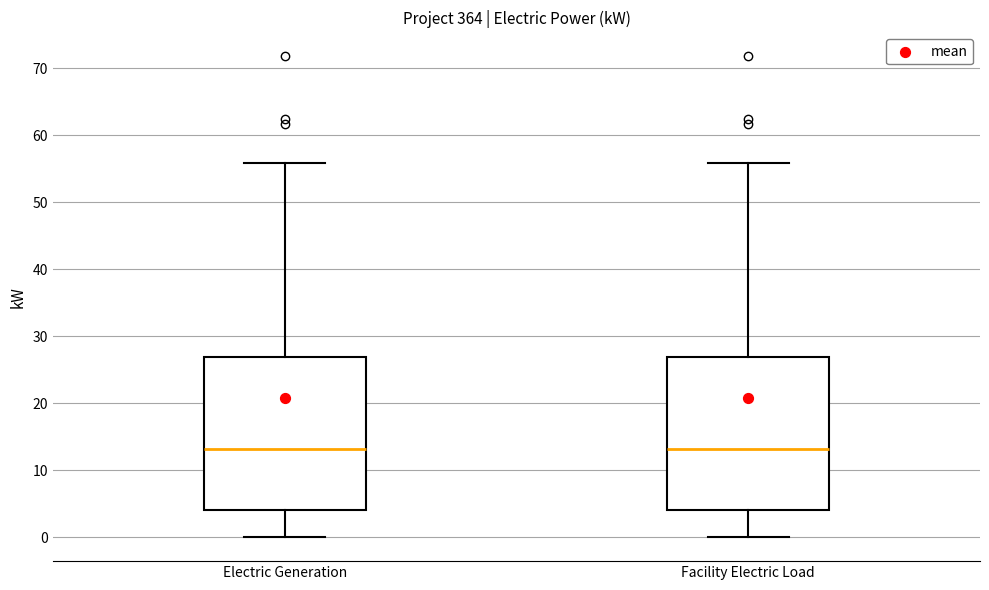

Where does the median line of the box for Facility Electric Load sit on the y-axis? The values are not printed on the chart, so give them approximately, as read against the axis.

13